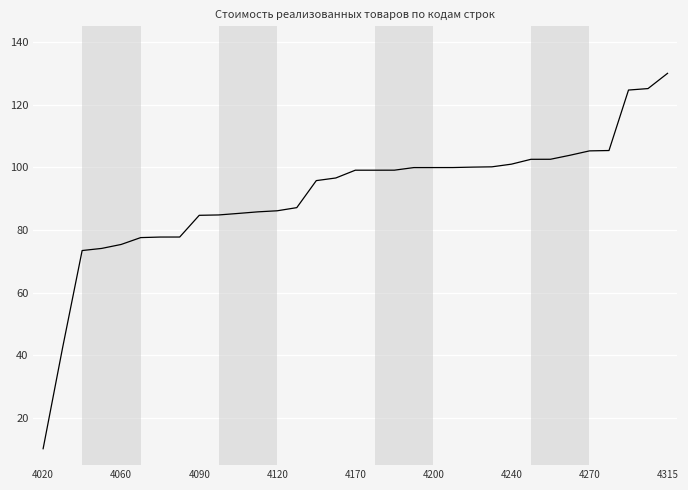

What is the greatest value displayed?

130.0